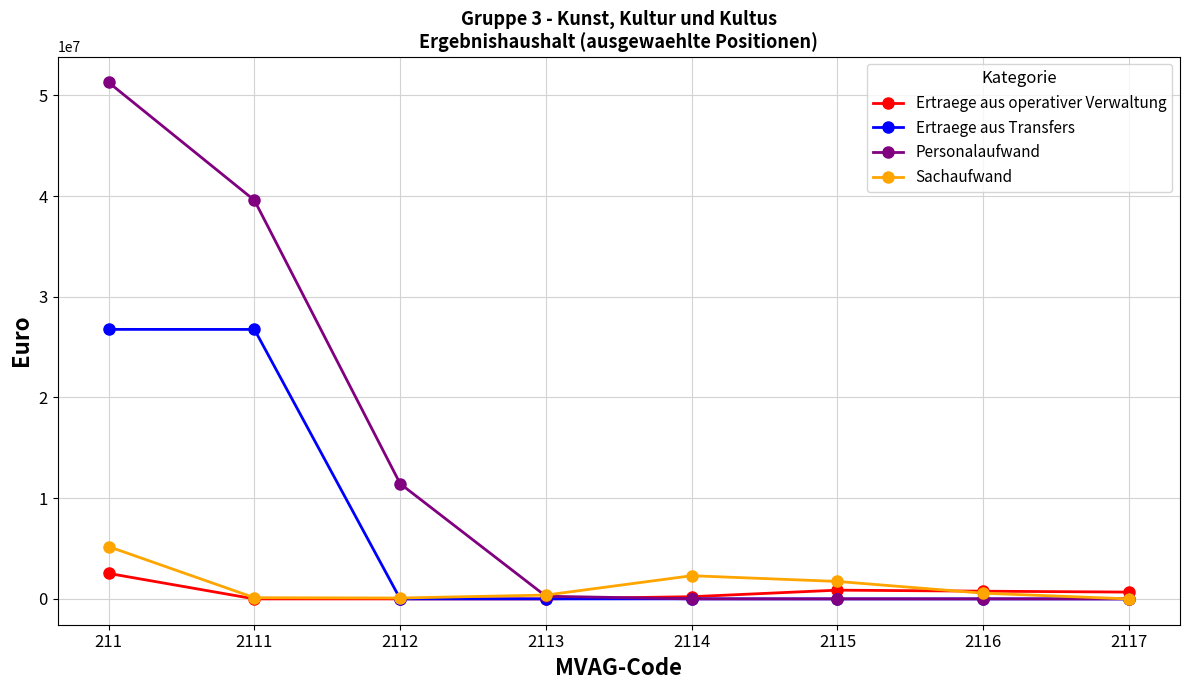

Rank the series by their maximum value, from lowest to highest.

Ertraege aus operativer Verwaltung, Sachaufwand, Ertraege aus Transfers, Personalaufwand